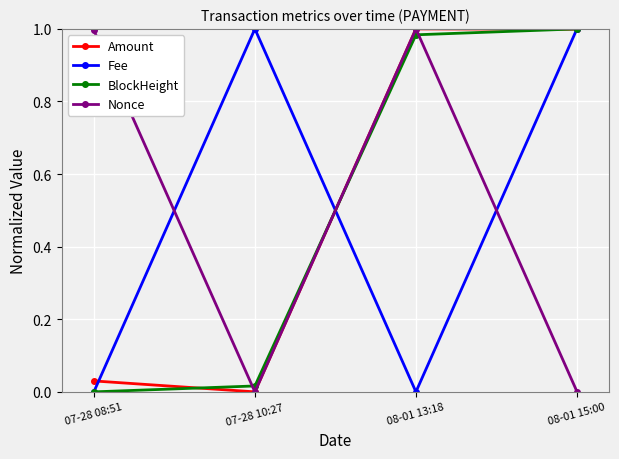

After their last crossing, which series has the higher values: Nonce or Fee?

Fee